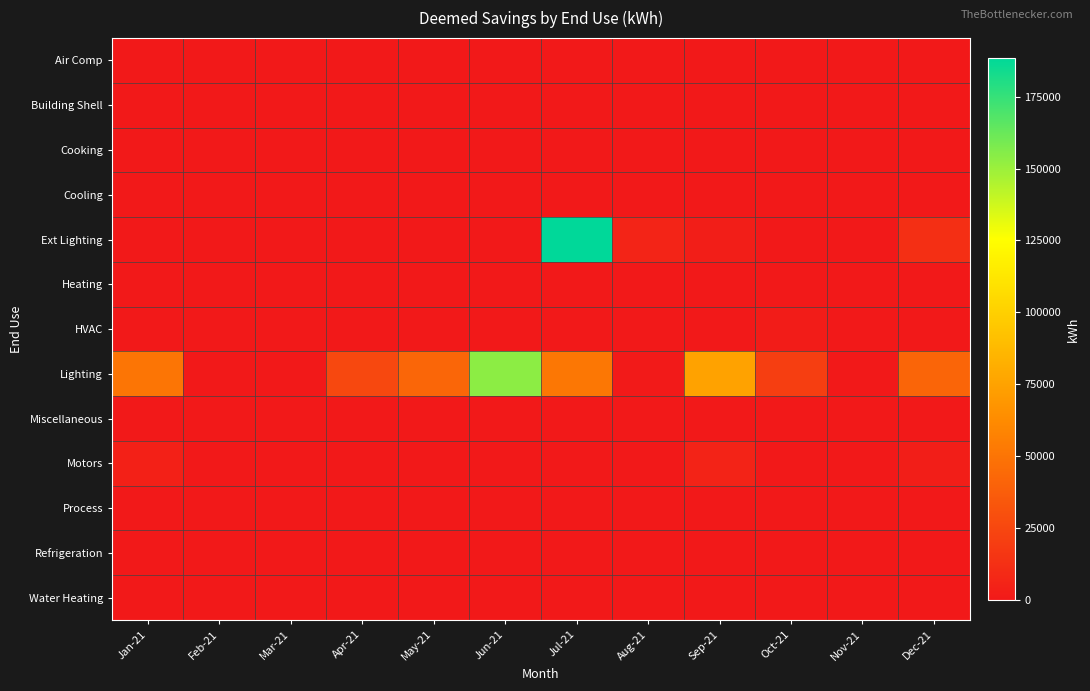

Rank the series by their maximum value, from lowest to highest.

Air Comp, Building Shell, Cooking, Cooling, Heating, Miscellaneous, Process, Refrigeration, Water Heating, HVAC, Motors, Lighting, Ext Lighting